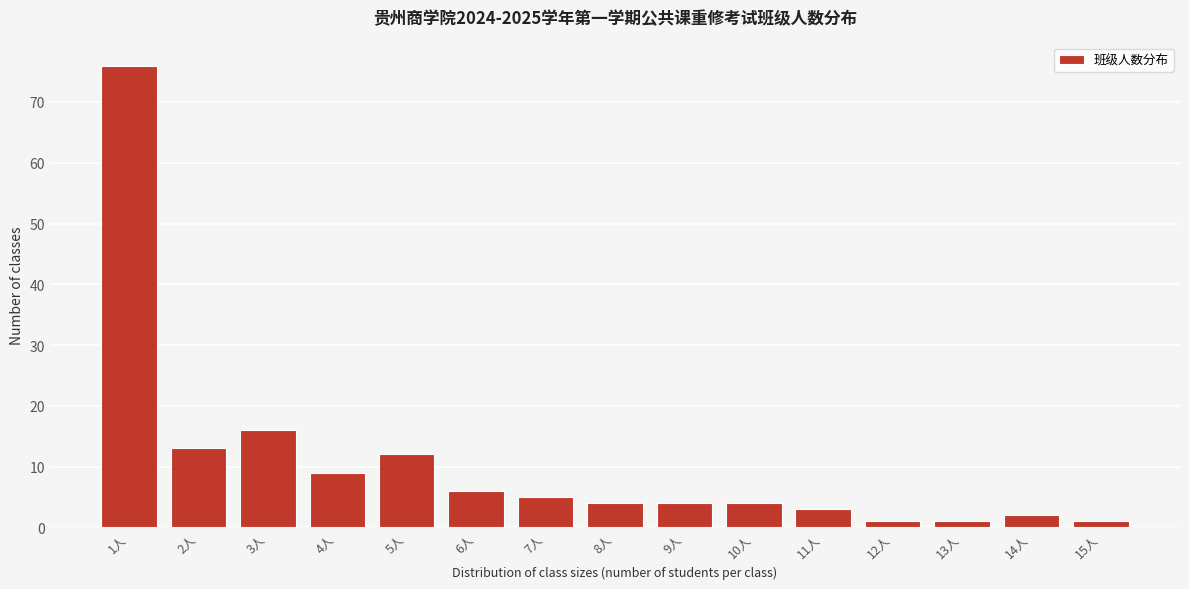

Reading right to left, list all the values displayed in this chart.

1	2	1	1	3	4	4	4	5	6	12	9	16	13	76